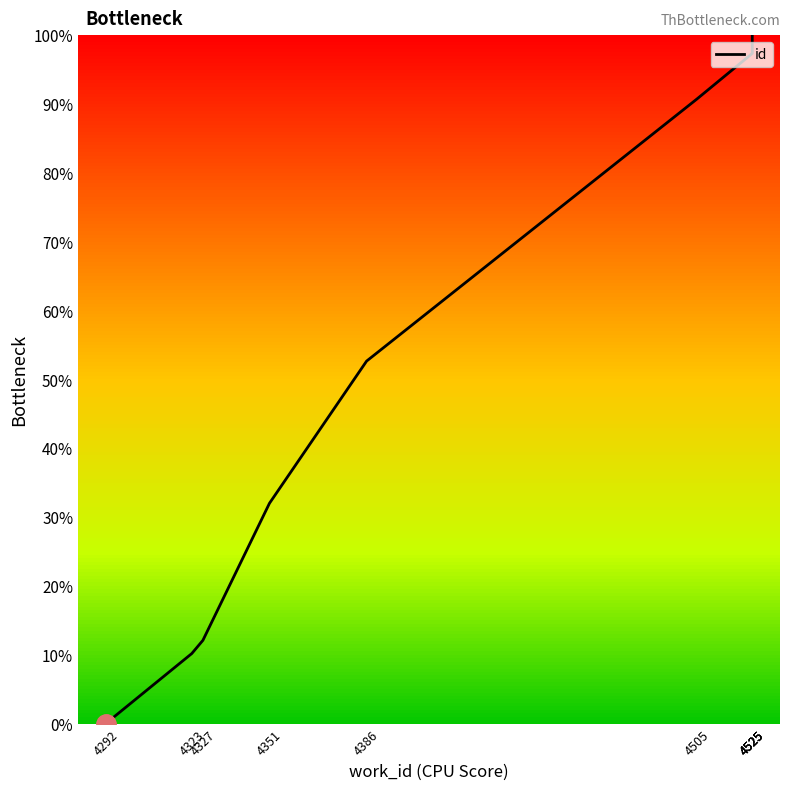

Read the value at 4327.

12.1